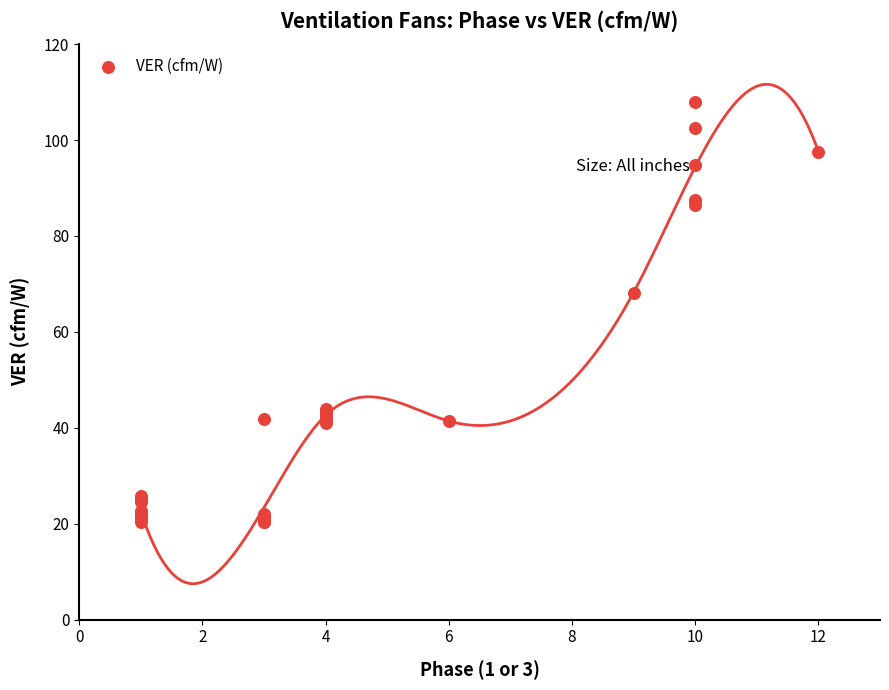

What Y value in the scatter plot is closest to 64?

68.2